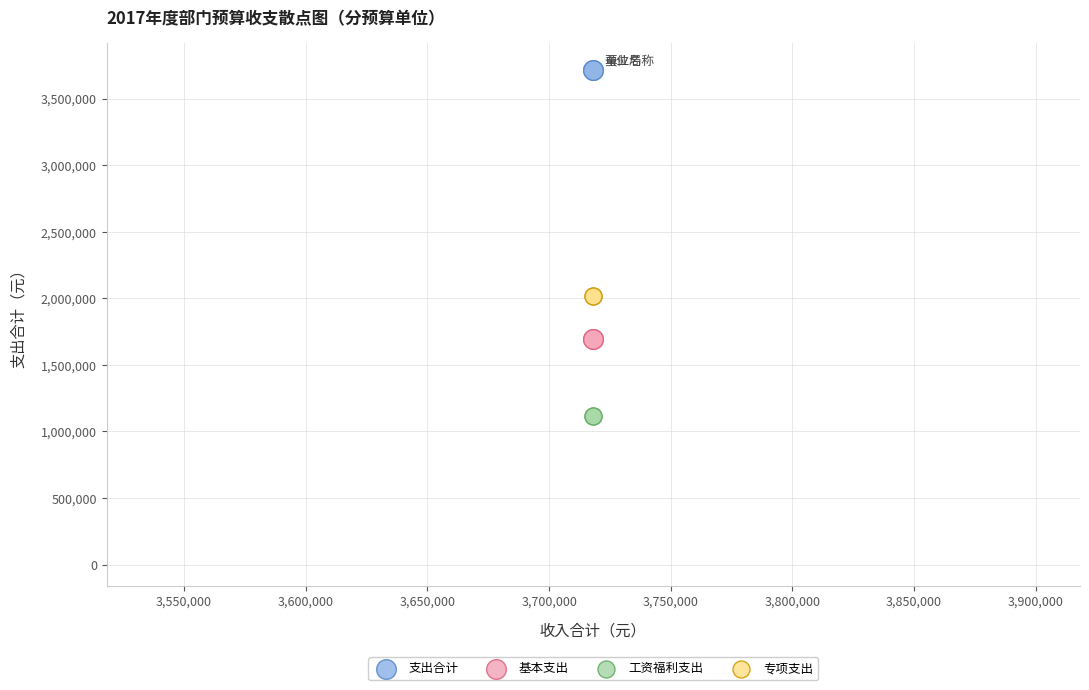

Which series contains the highest Y value?

支出合计